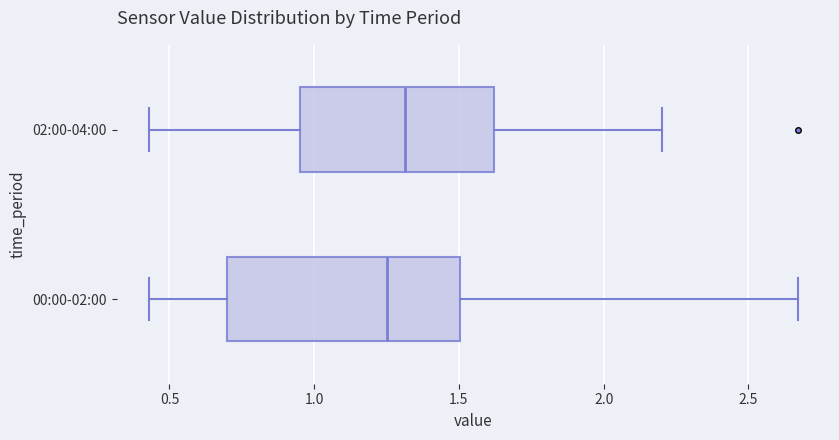

Which box is the widest, from its left edge to its right edge?

00:00-02:00